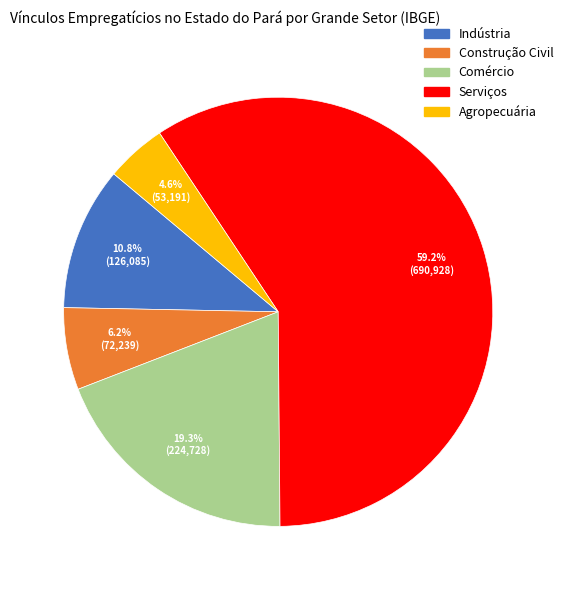

To the nearest percent, what is the average slice percentage?

20%